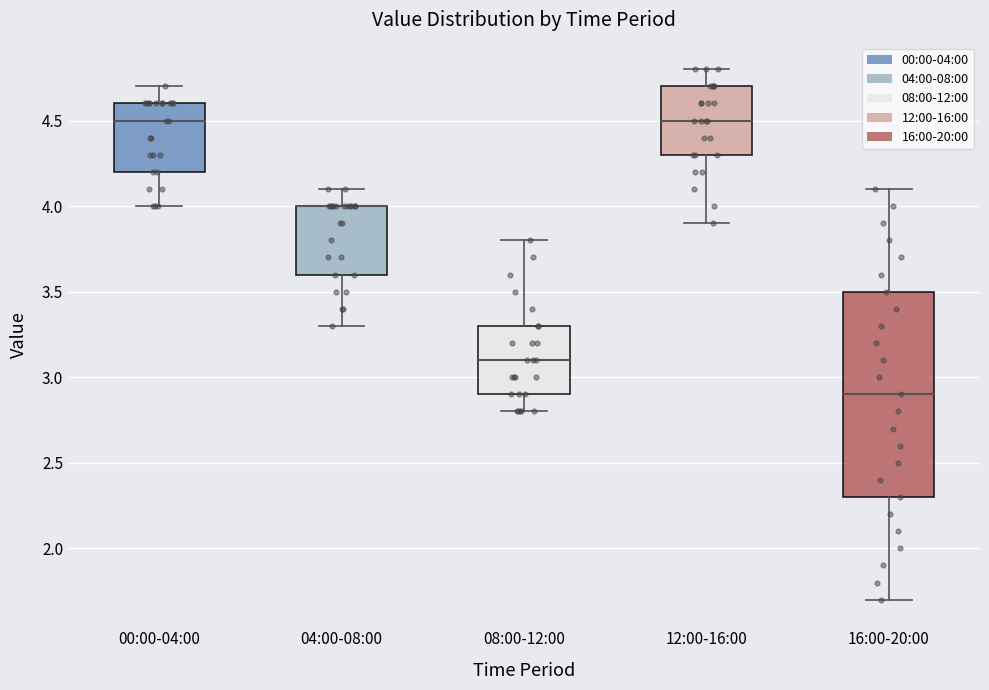

Where does the lower whisker of the box for 00:00-04:00 end on the y-axis? The values are not printed on the chart, so give them approximately, as read against the axis.

4.0